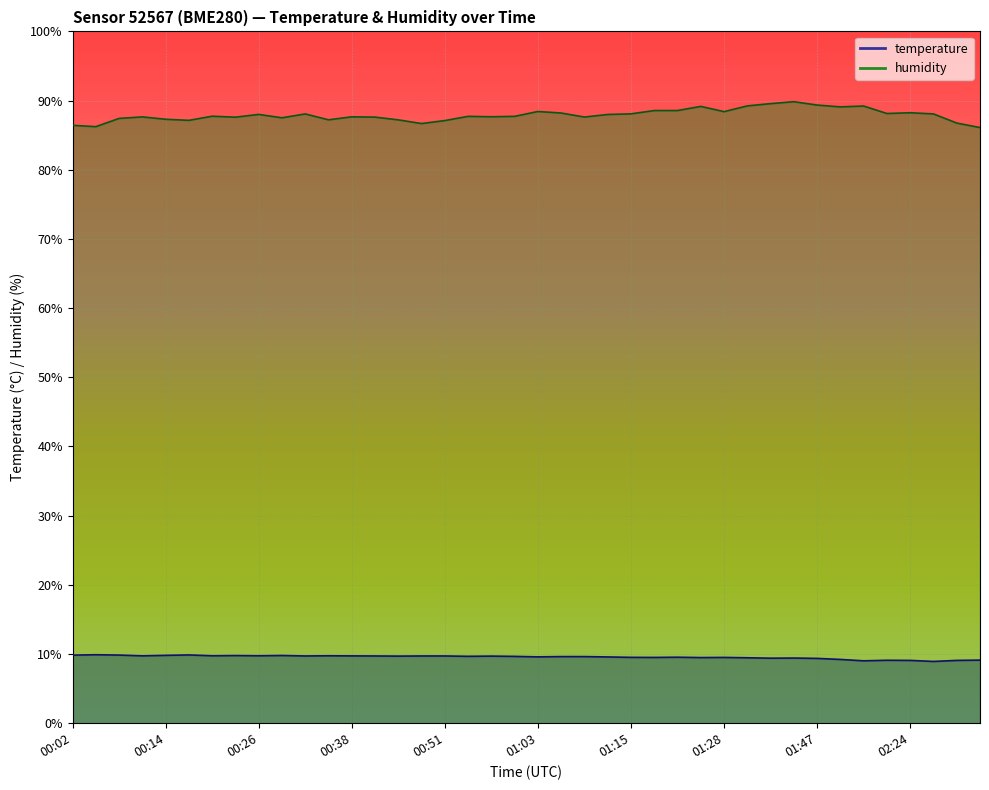

How many lines are shown in the chart?

2